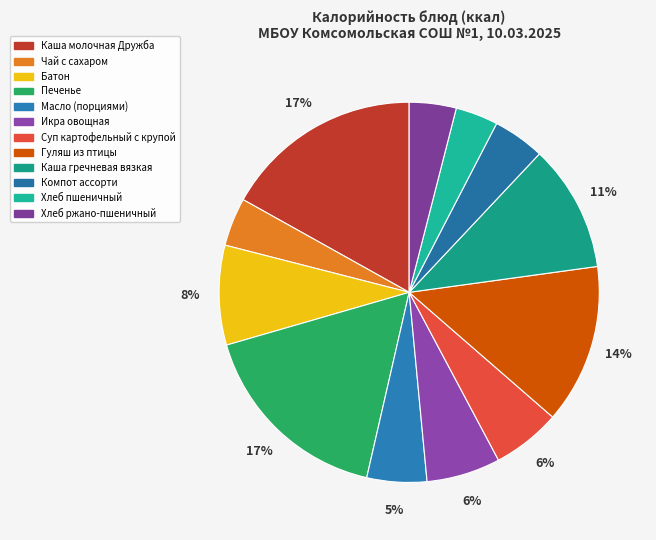

How many slices are in this pie chart?

12